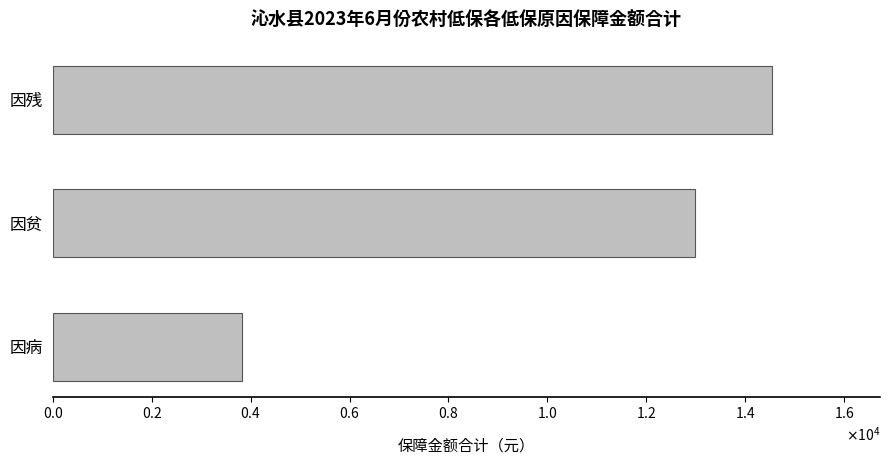

Which category has the lowest value across all series?

因病